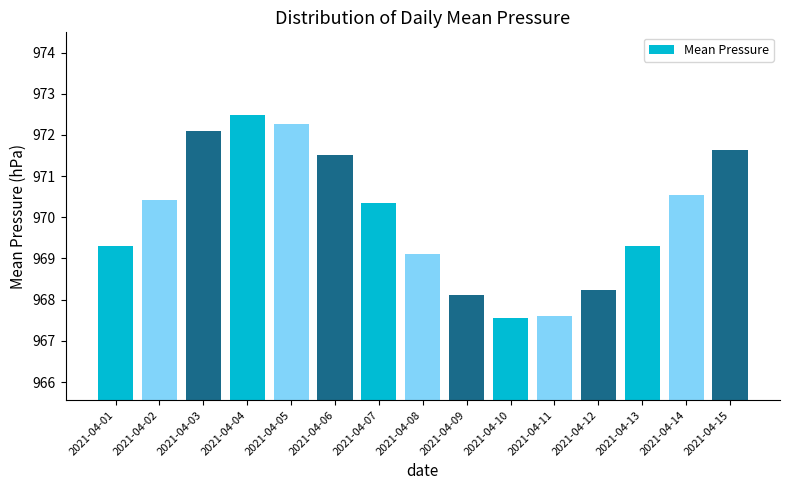

At which category does the chart reach its peak across all series?

2021-04-04